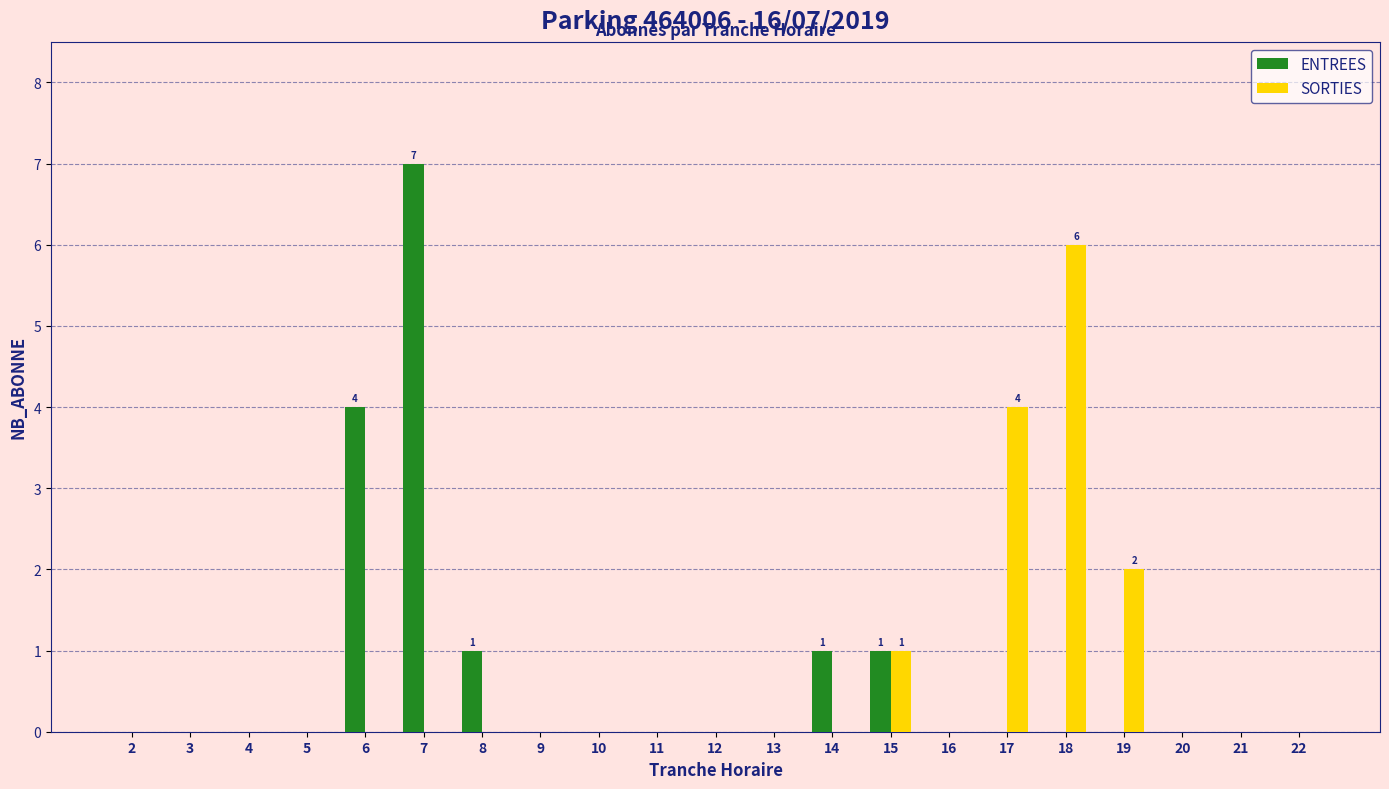

Count the number of data series in this chart.

2